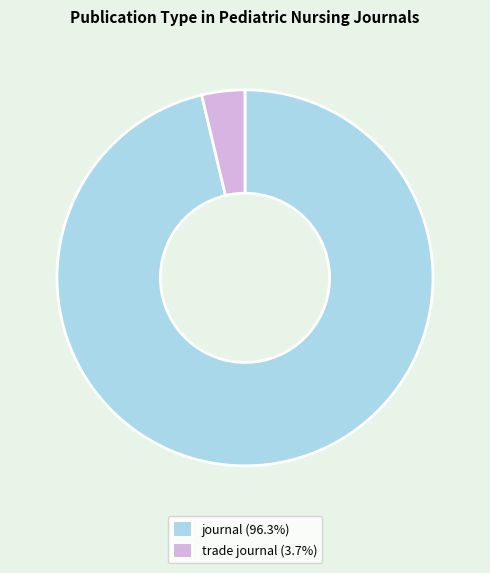

Which slice is the smallest?

trade journal